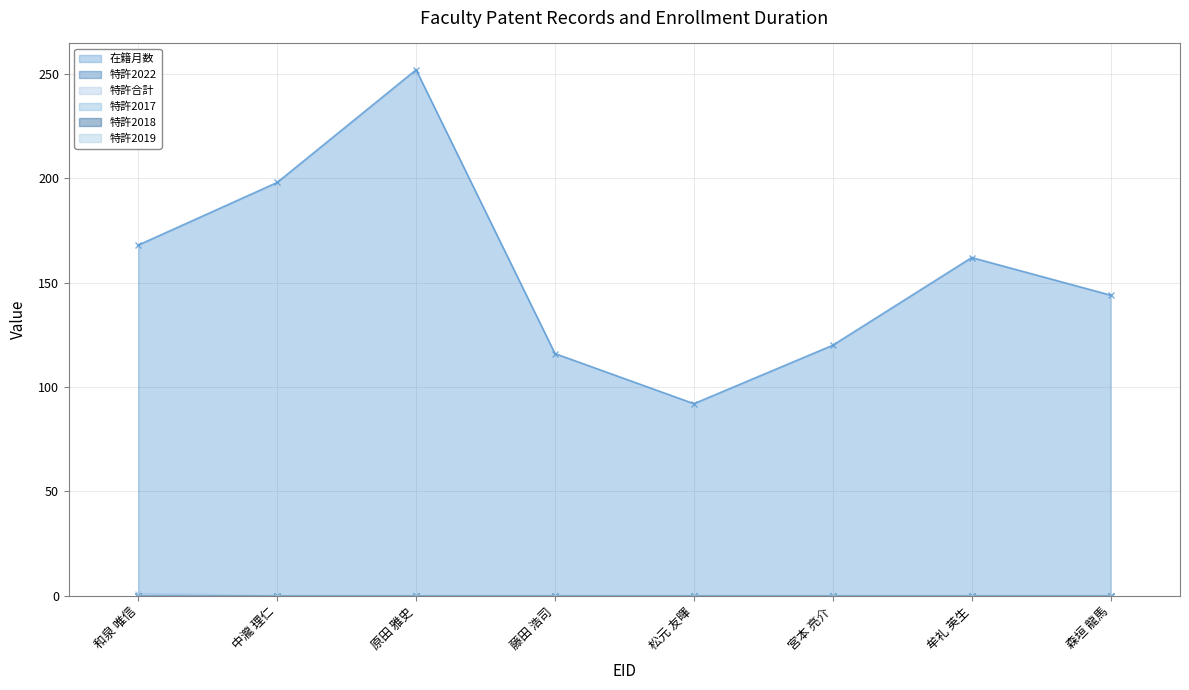

Where does the 在籍月数 series first go above 162?

和泉 唯信